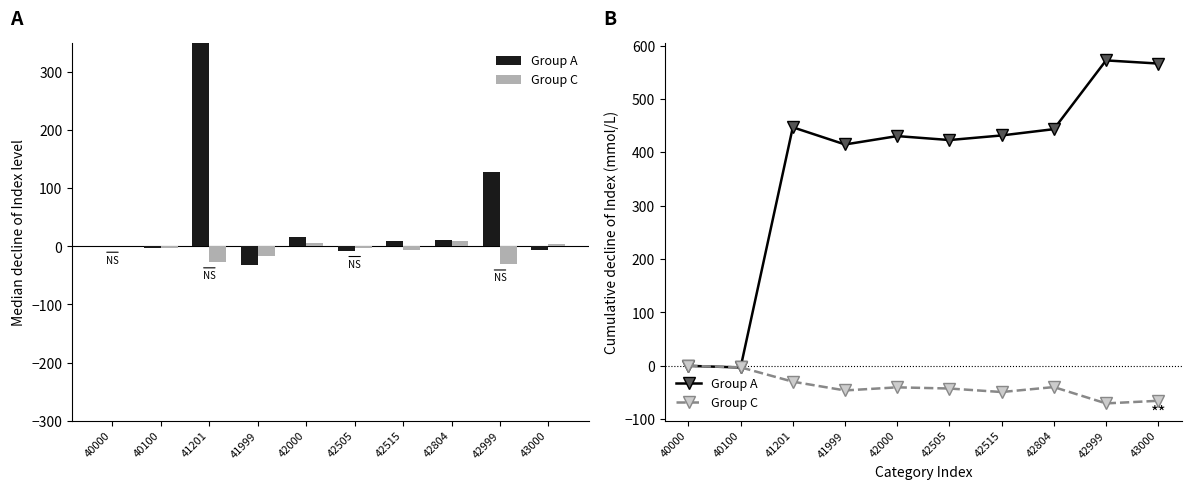

What is the total value across all series at 43000?

500.8